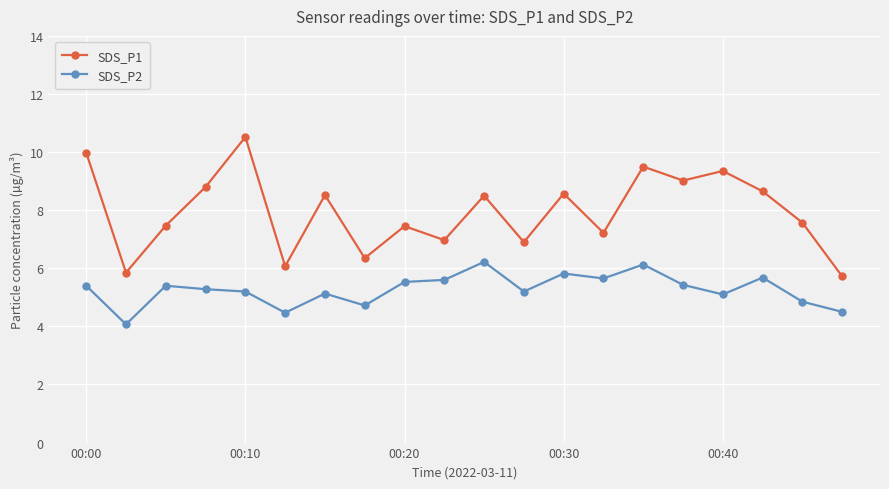

What is the sum of all SDS_P1 values?

159.0